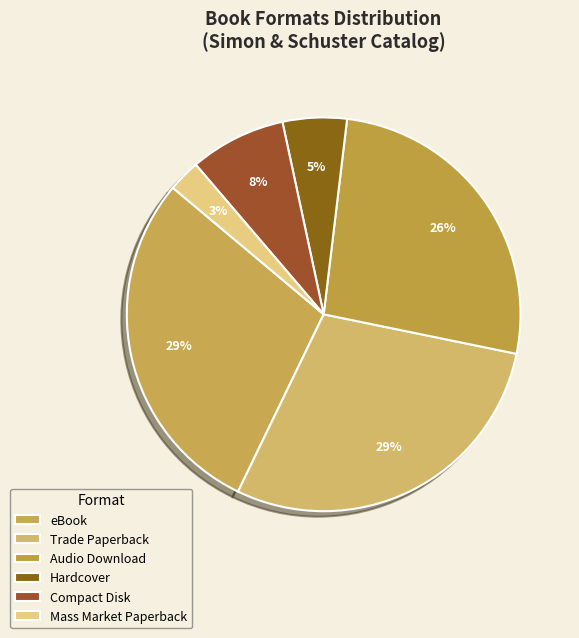

Does Trade Paperback represent more than half of the total?

No